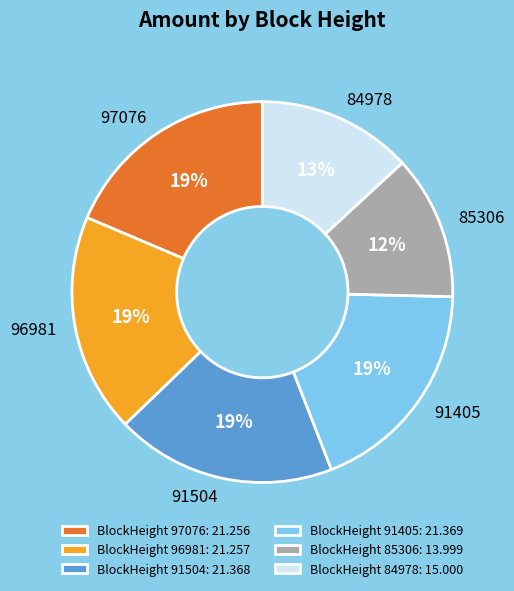

Is the sum of 84978 and 91405 greater than half?

No